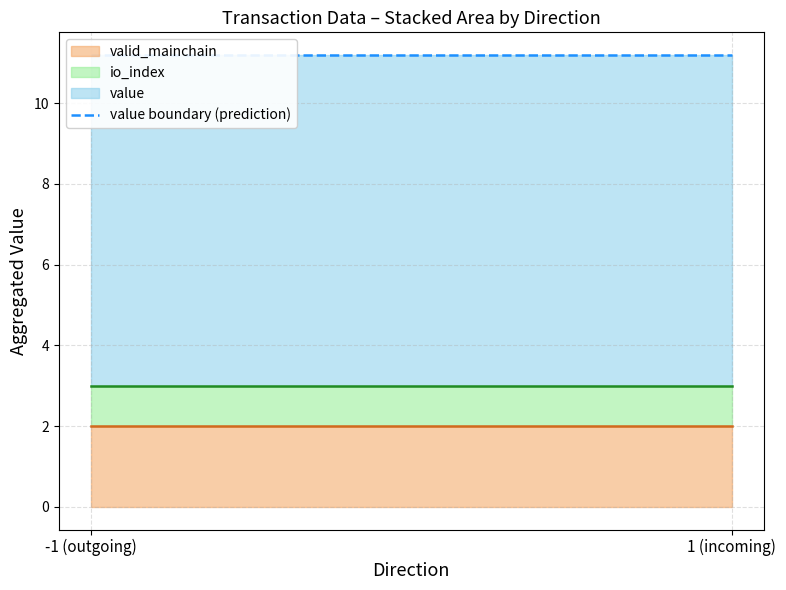

Which has a higher value, -1 or -1?

-1